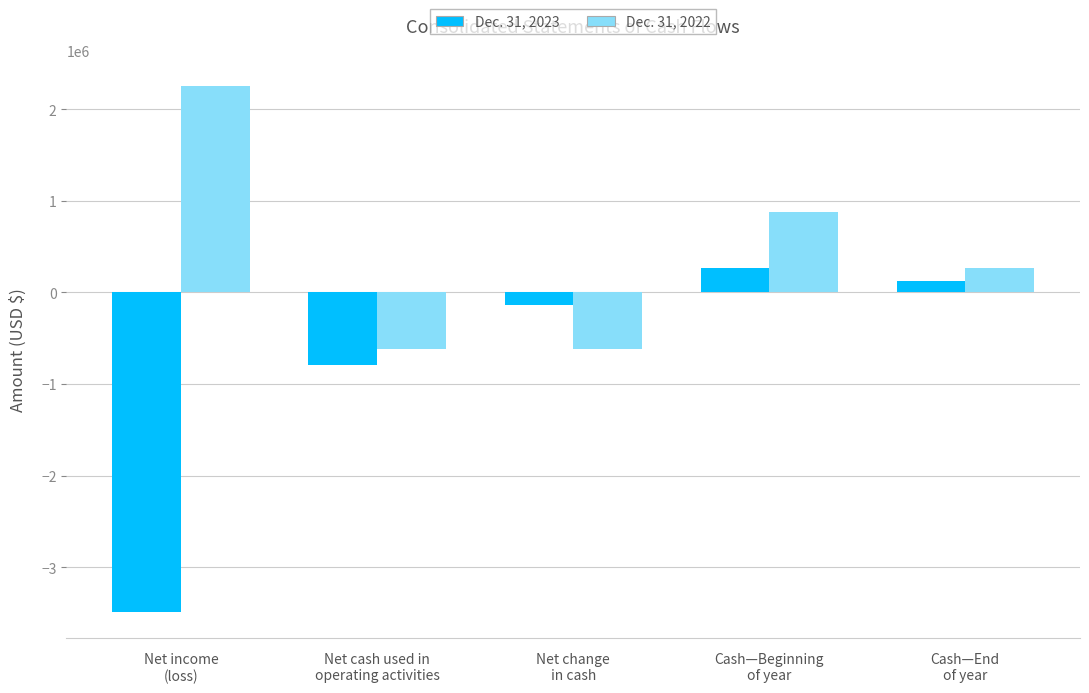

What is the difference between the highest and lowest values at Net change
in cash?

473818